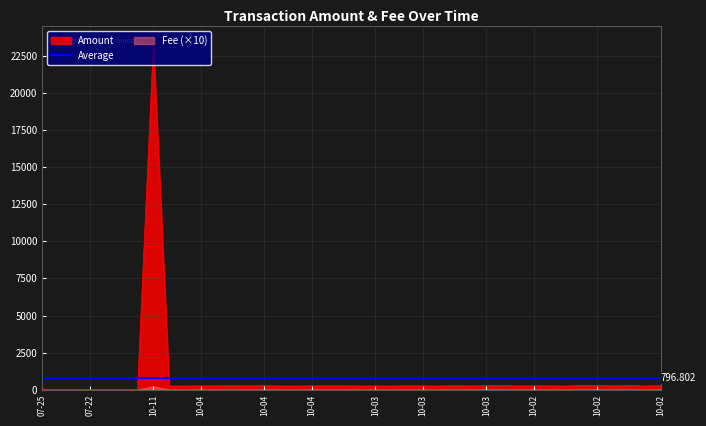

Rank the categories by value from highest to lowest.

2014-10-11, 2014-10-02, 2014-10-02, 2014-10-02, 2014-10-03, 2014-10-02, 2014-10-04, 2014-10-03, 2014-10-03, 2014-10-04, 2014-10-03, 2014-10-03, 2014-10-04, 2014-10-04, 2014-10-03, 2014-10-02, 2014-10-02, 2014-10-04, 2014-10-02, 2014-10-04, 2014-10-03, 2014-10-03, 2014-10-03, 2014-10-02, 2014-10-04, 2014-10-04, 2014-10-03, 2014-10-03, 2014-10-04, 2014-10-04, 2014-10-03, 2014-10-02, 2014-10-02, 2017-07-25, 2017-07-24, 2017-07-23, 2017-07-22, 2017-07-21, 2017-07-21, 2017-07-20